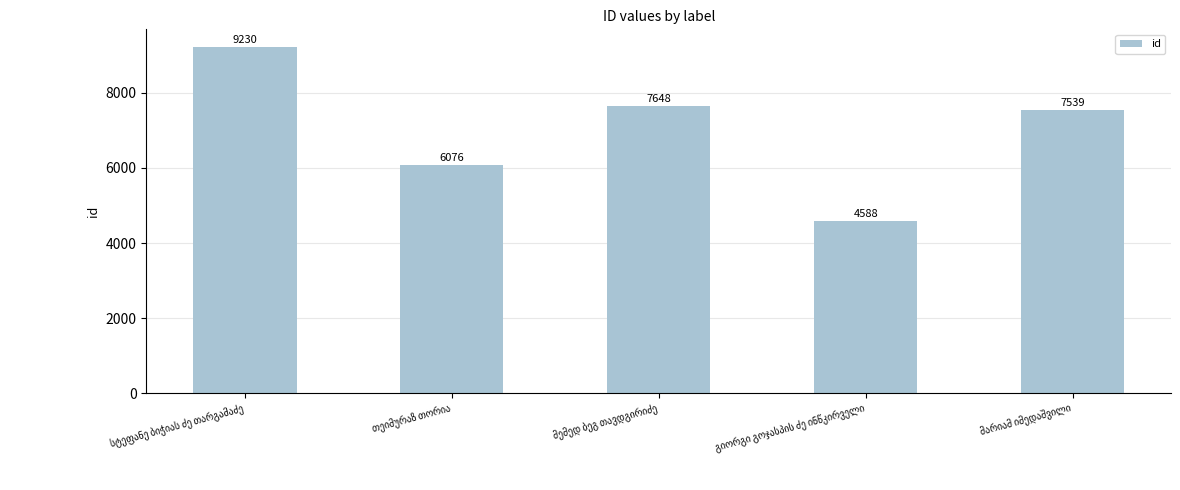

What is the difference between the second highest and minimum values?

3060